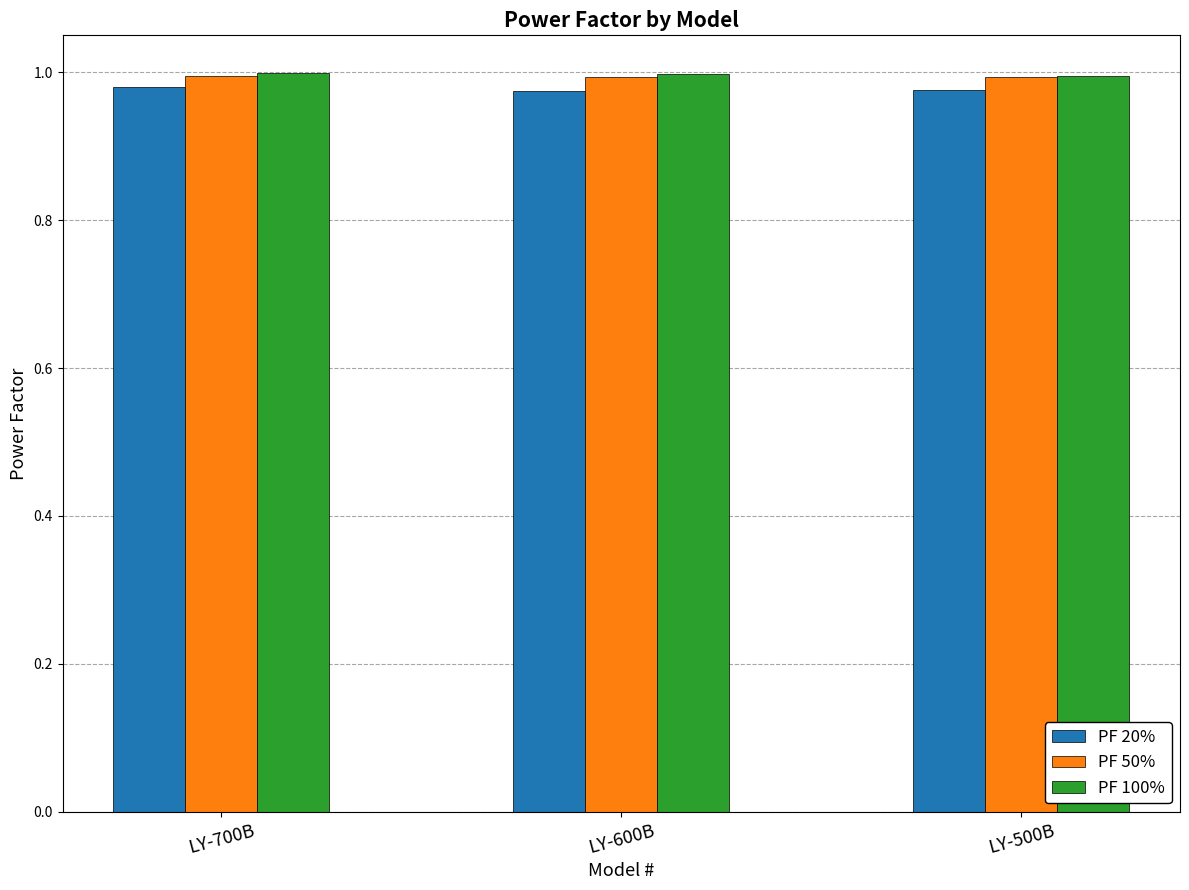

True or false: PF 100% has a value of 1.0 at LY-500B.

True